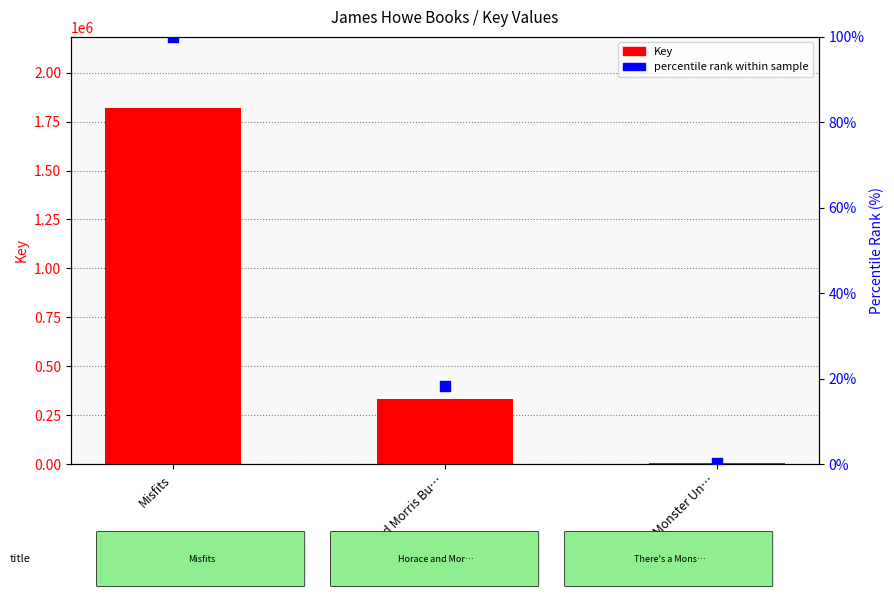

Which series reaches the minimum Y coordinate?

percentile rank within sample